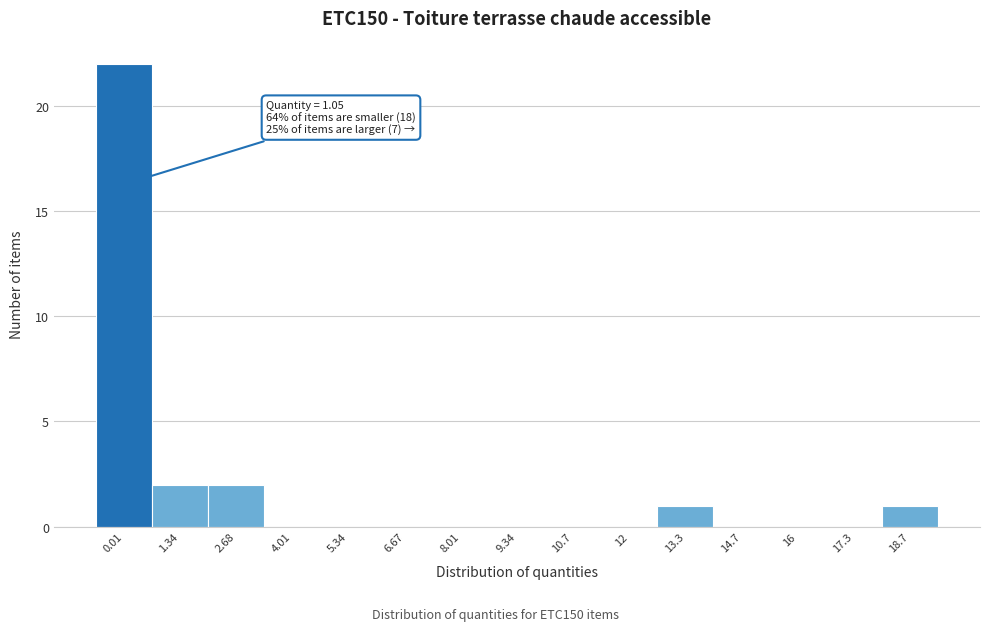

Reading right to left, what are all the values shown in this chart?

18.7=1	17.3=0	16=0	14.7=0	13.3=1	12=0	10.7=0	9.34=0	8.01=0	6.67=0	5.34=0	4.01=0	2.68=2	1.34=2	0.01=22